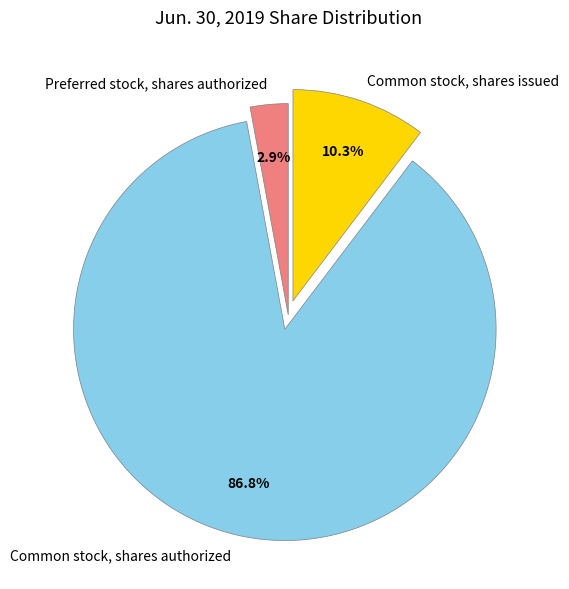

Combined, what portion of the pie is Common stock, shares authorized and Preferred stock, shares authorized?

89.7%